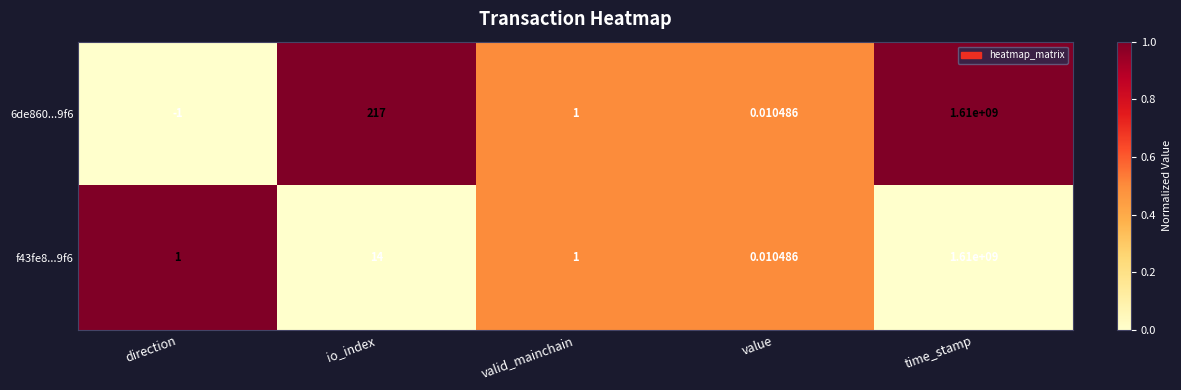

Where does the 6de860...9f6 series first go above 1?

io_index